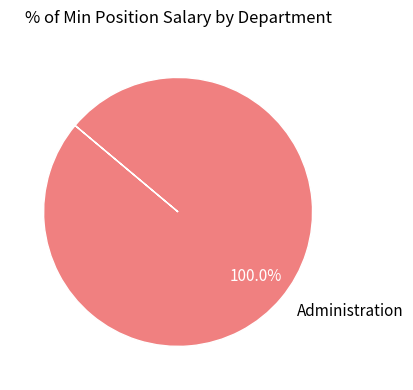

Does Administration account for over 50% of the chart?

Yes